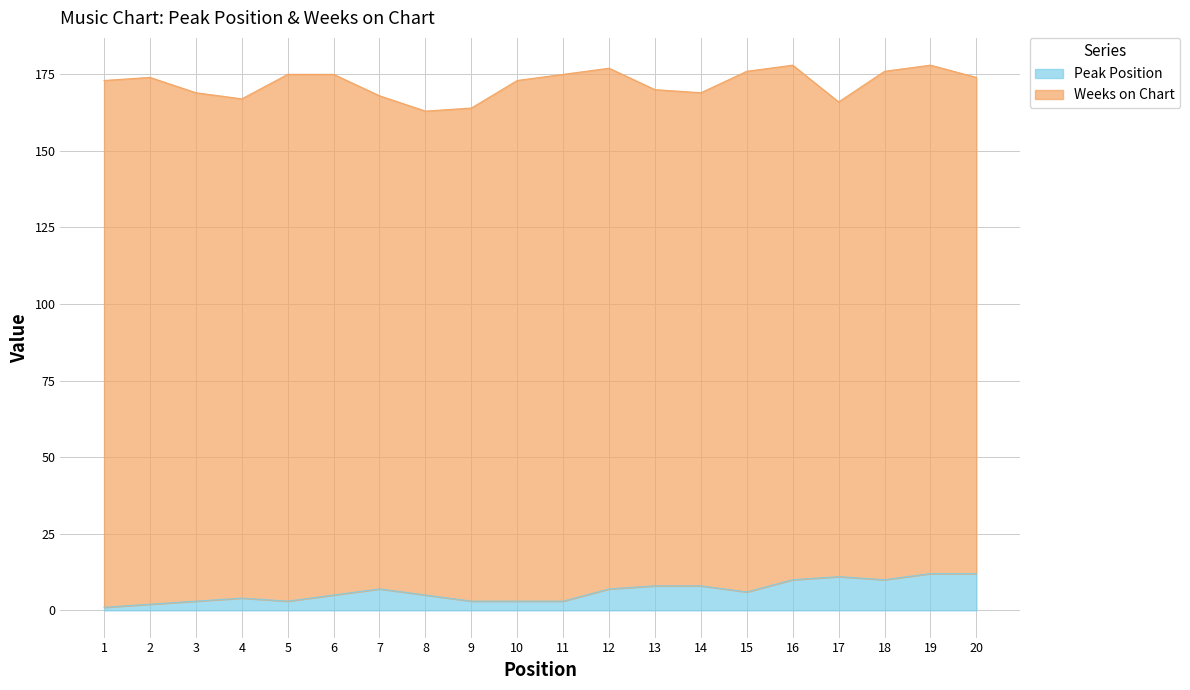

Rank the categories by value from highest to lowest.

19, 20, 17, 16, 18, 13, 14, 7, 12, 15, 6, 8, 4, 3, 5, 9, 10, 11, 2, 1